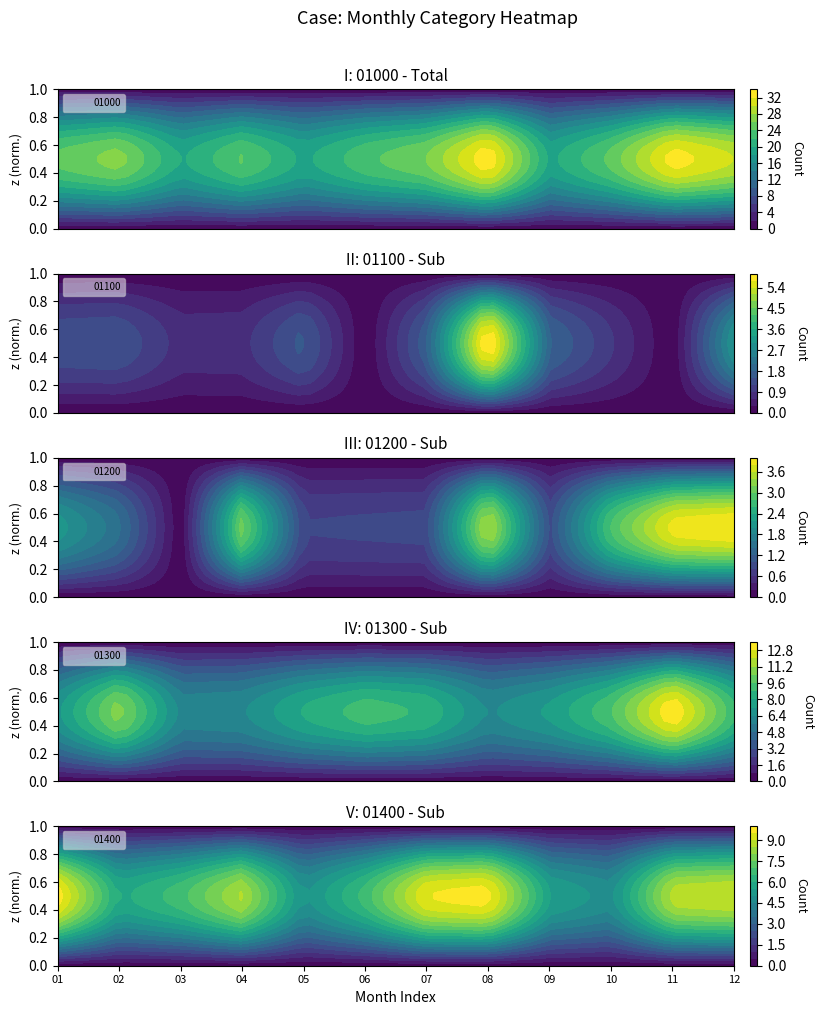

Which series has the largest range (max minus min)?

01000